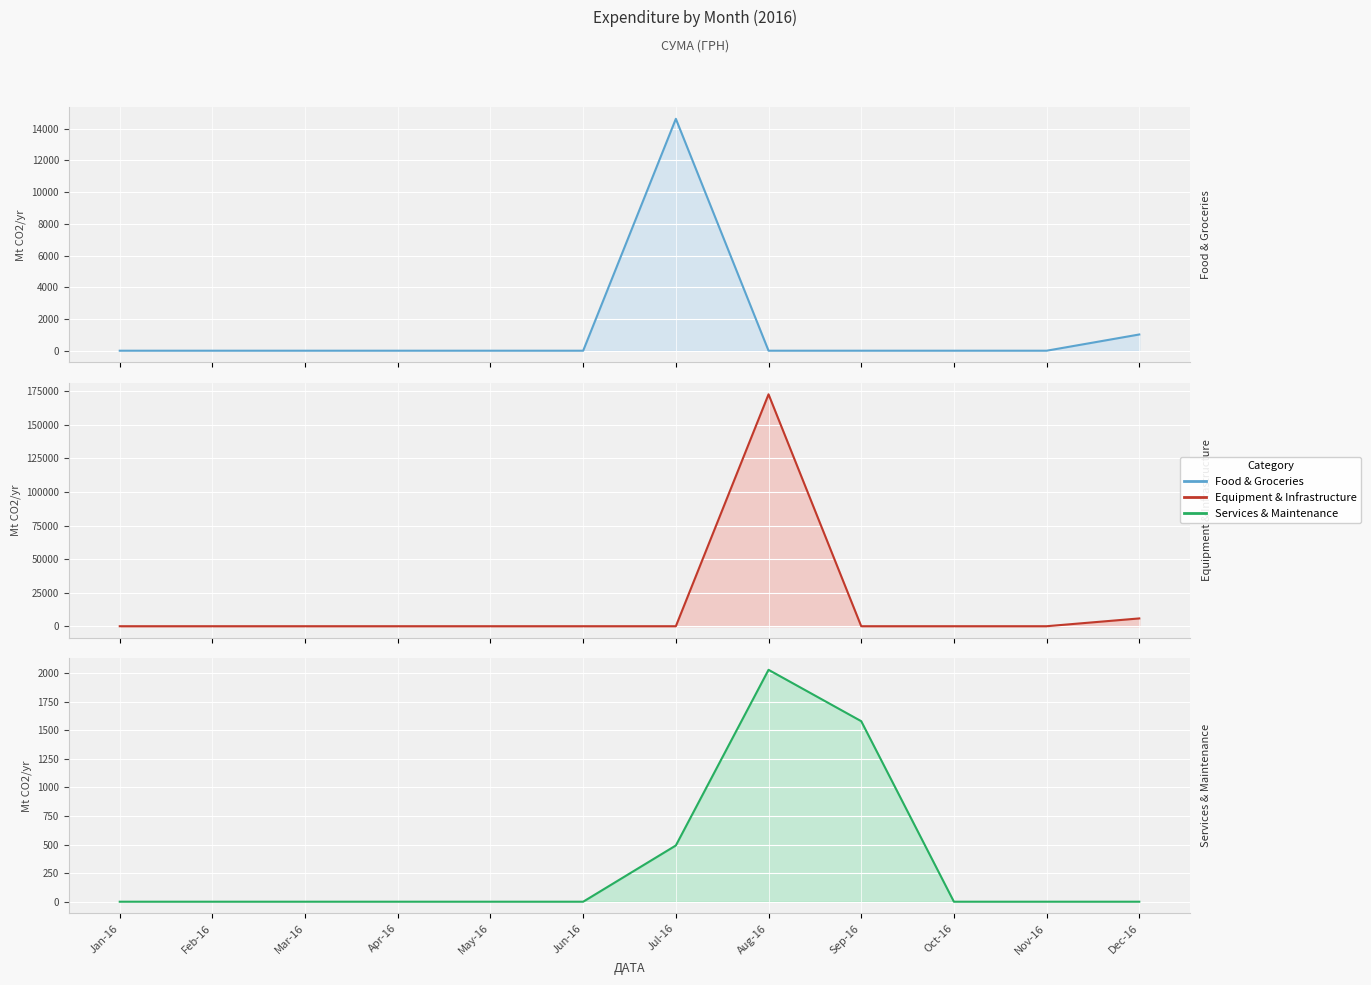

How many interior local peaks does the Equipment & Infrastructure series have?

1